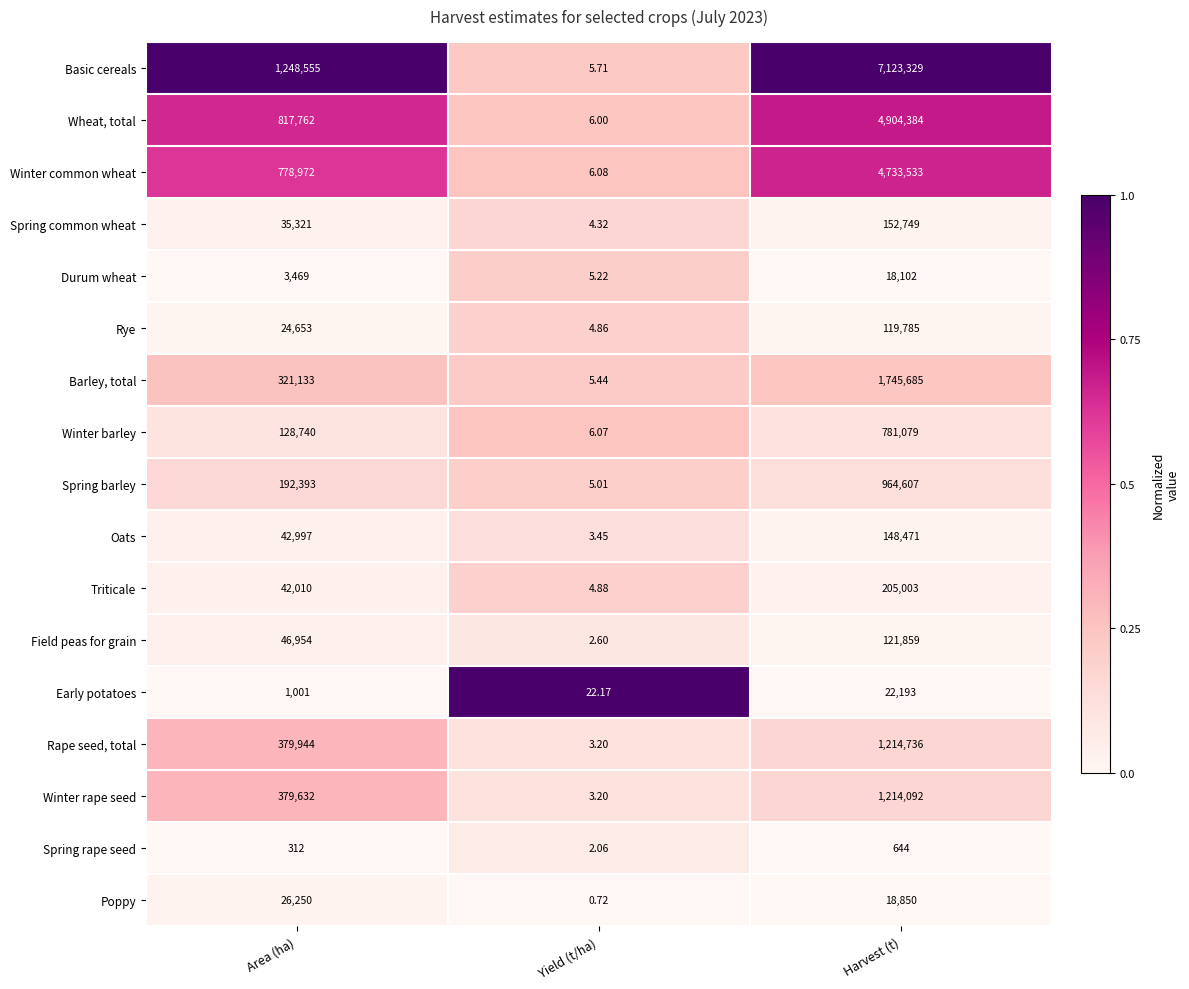

Which category has the highest value across all series?

Harvest (t)